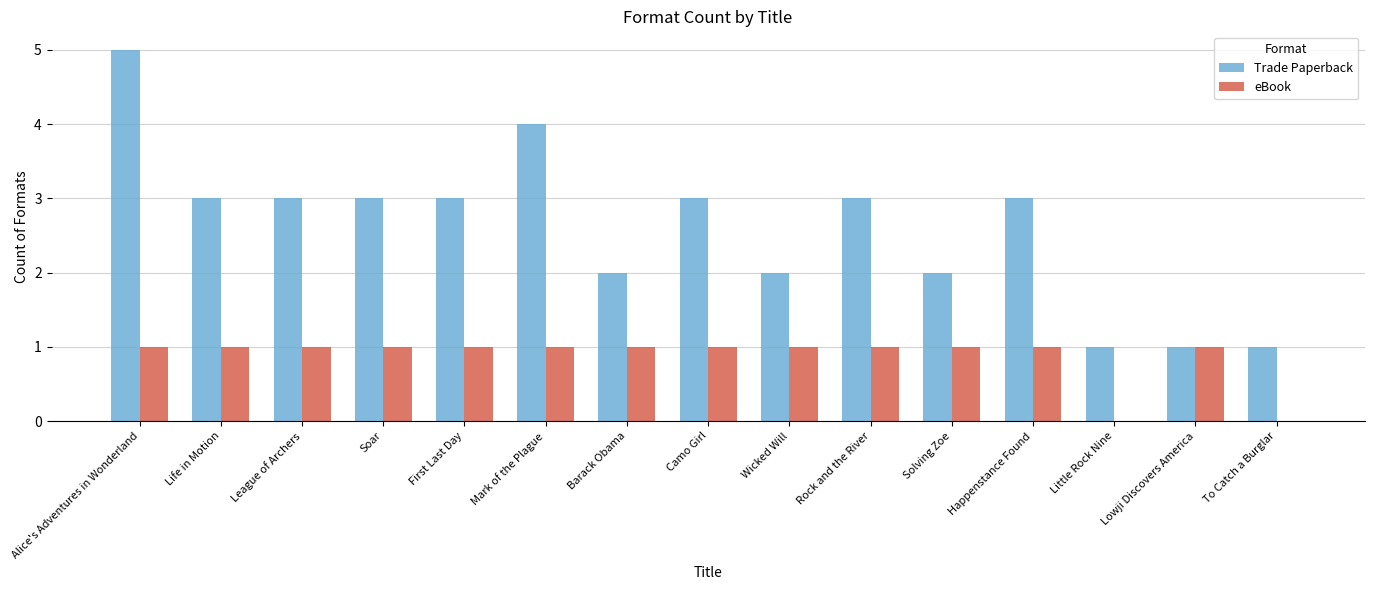

Reading left to right, transcribe all the data shown in this chart.

Trade Paperback: 5	3	3	3	3	4	2	3	2	3	2	3	1	1	1
eBook: 1	1	1	1	1	1	1	1	1	1	1	1	0	1	0